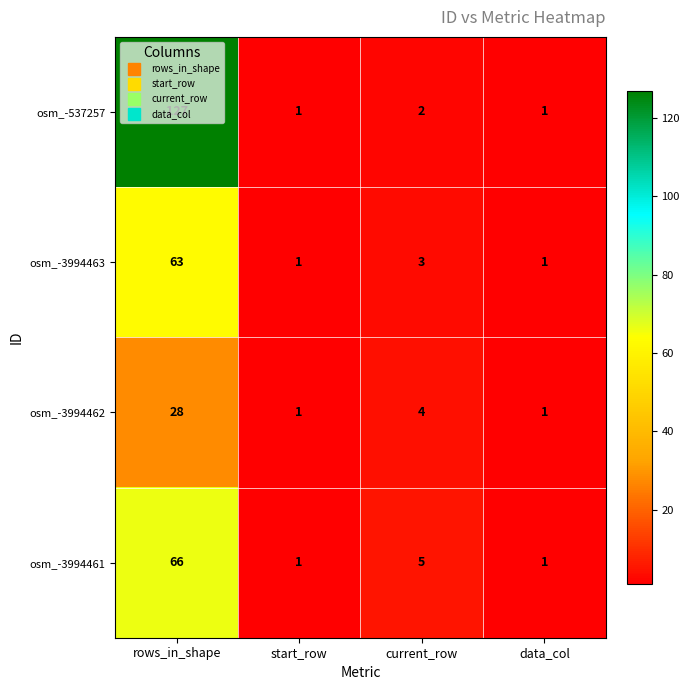

The value of osm_-3994463 at rows_in_shape is 20. True or false?

False